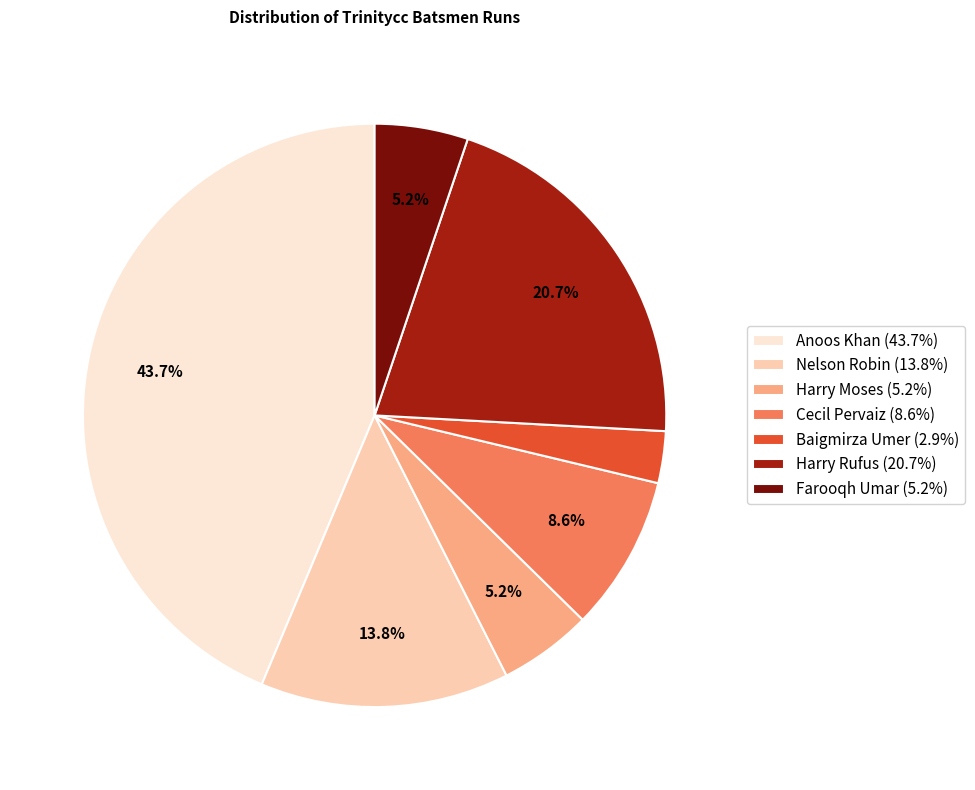

To the nearest percent, what is the average slice percentage?

14%